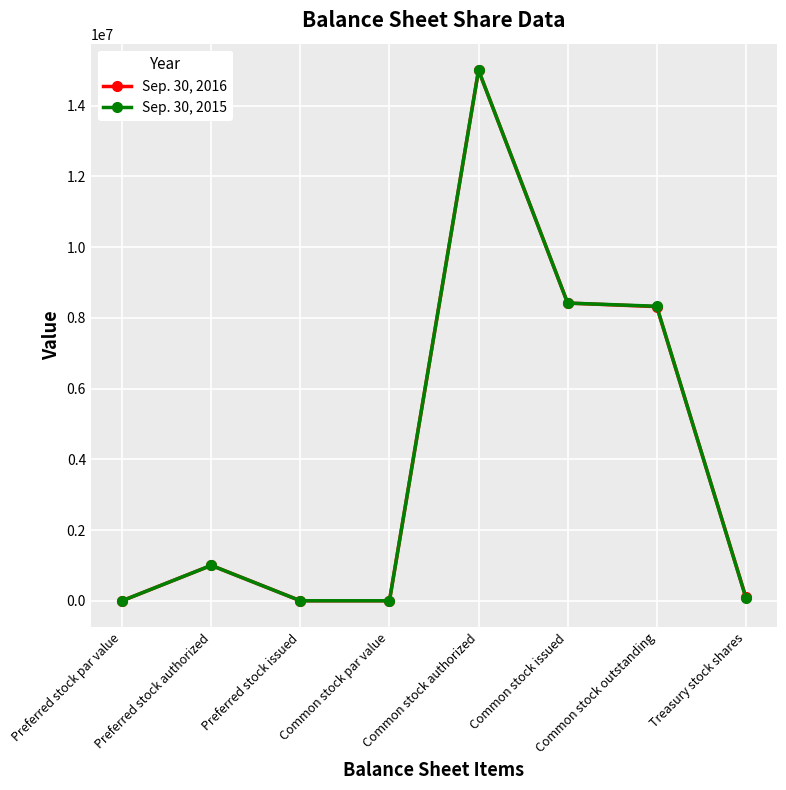

Which category has the highest value across all series?

Common stock authorized